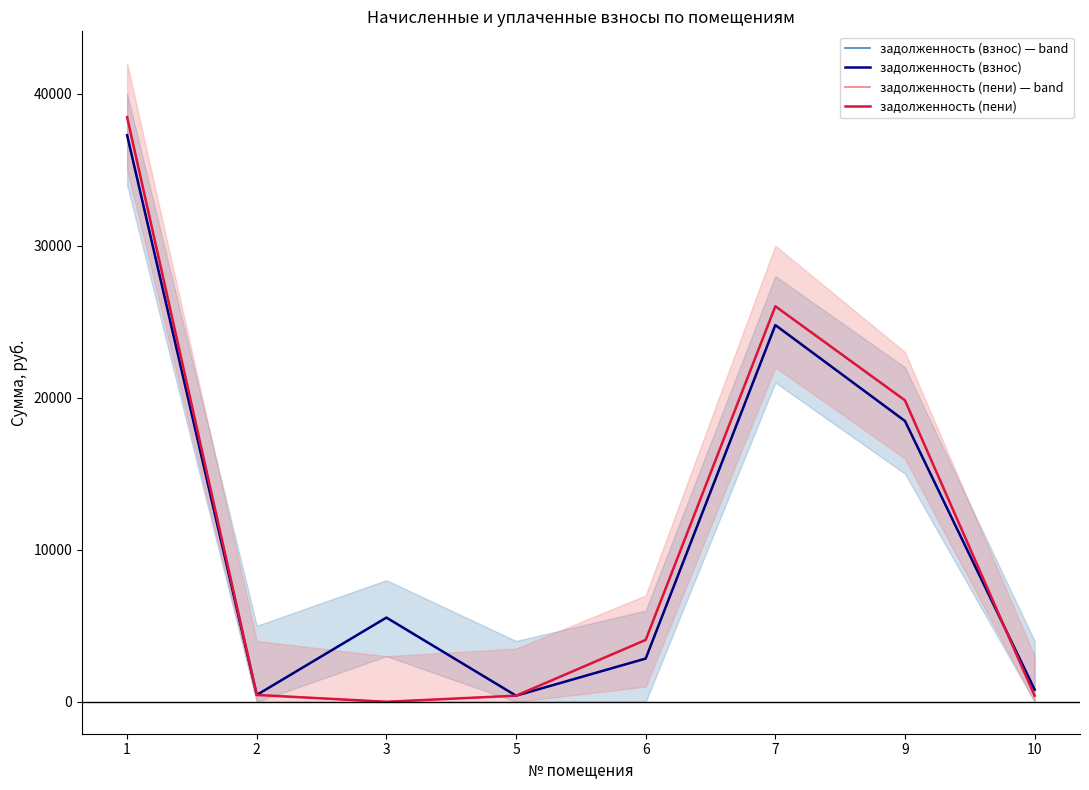

True or false: задолженность (пени) — band and задолженность (пени) cross at least once.

False